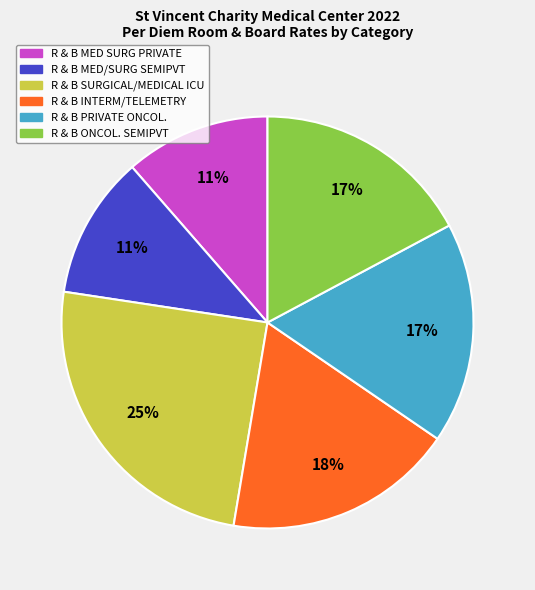

To the nearest percent, what portion does R & B SURGICAL/MEDICAL ICU represent?

25%